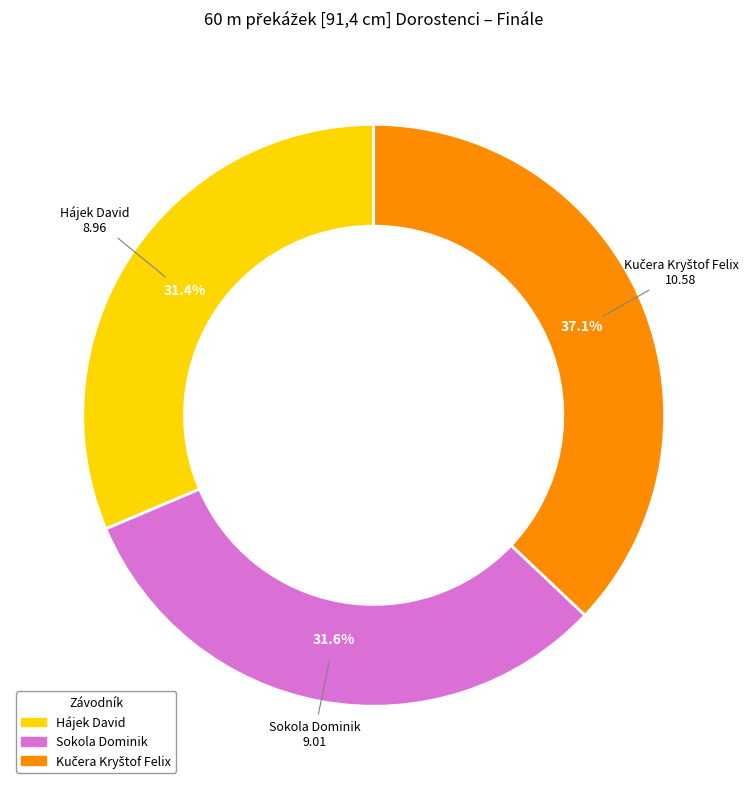

To the nearest percent, what portion does Hájek David represent?

31%